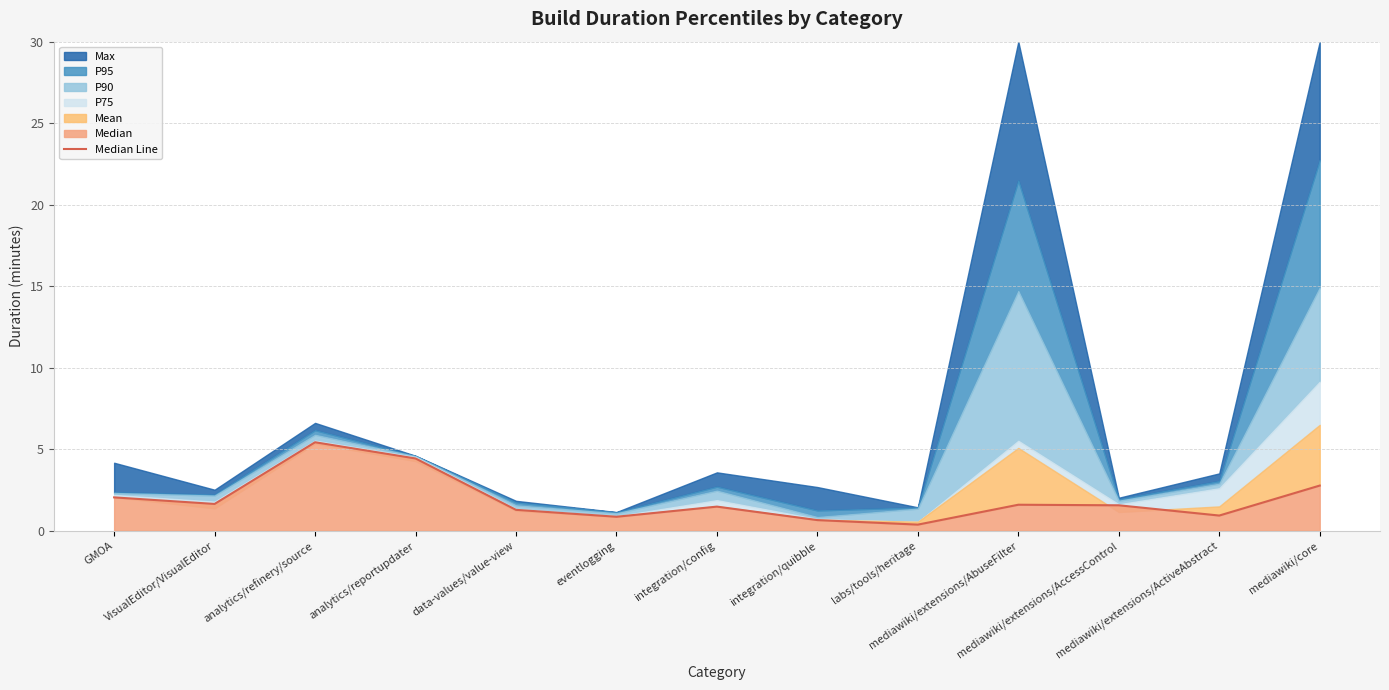

Where is the first local maximum?

analytics/refinery/source